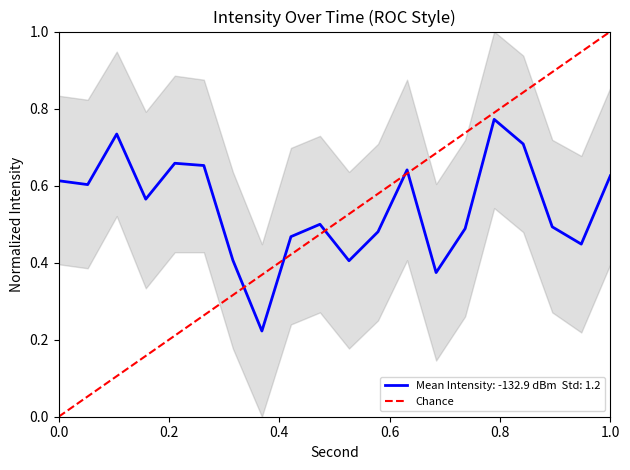

Is this an area chart (filled region under the line)?

No